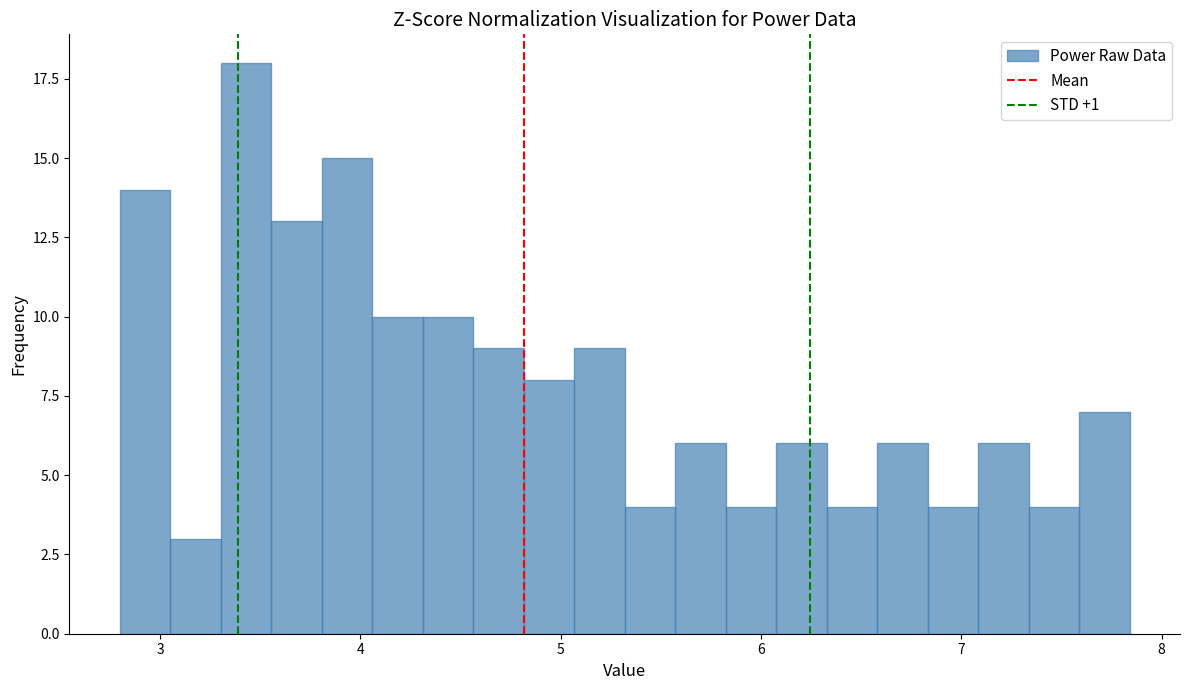

Around what value on the x-axis is the tallest bar? Give the approximate position of its centre, as read against the axis.

3.4